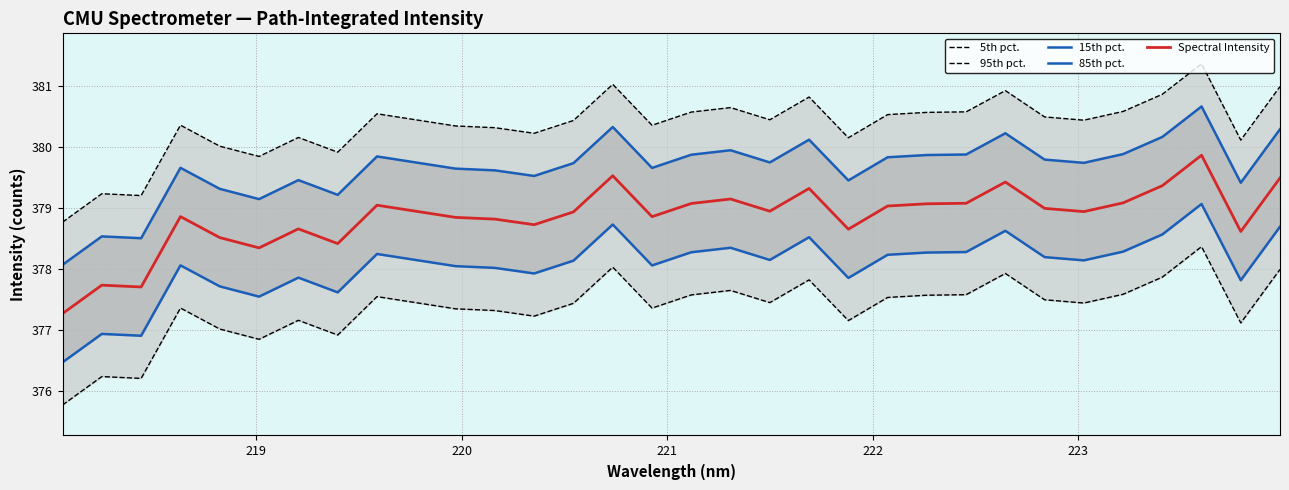

What is the lowest value of the Spectral Intensity series?

377.3